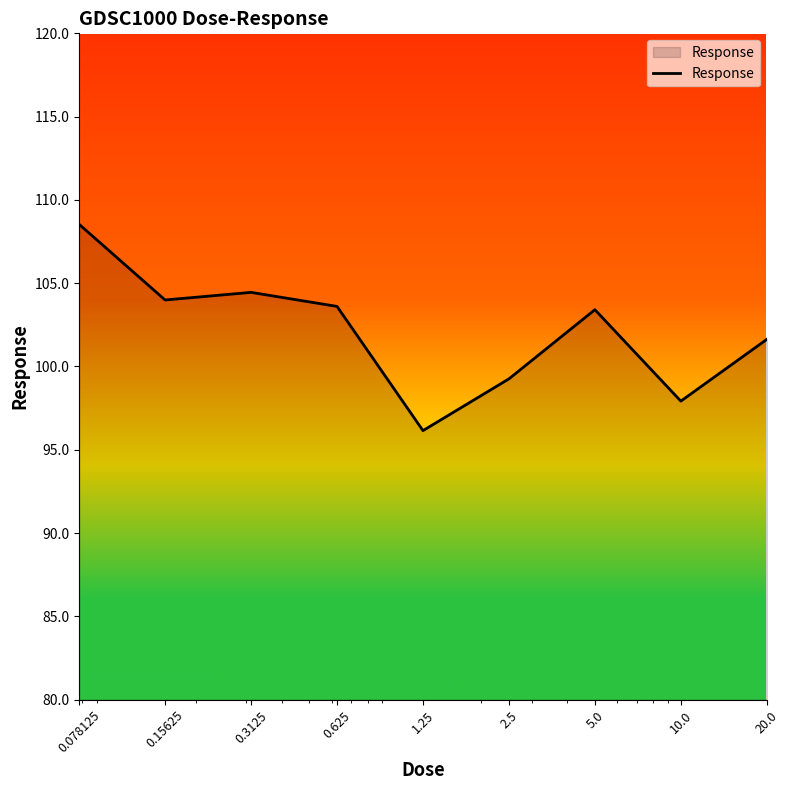

What is the maximum value shown in the chart?

108.5